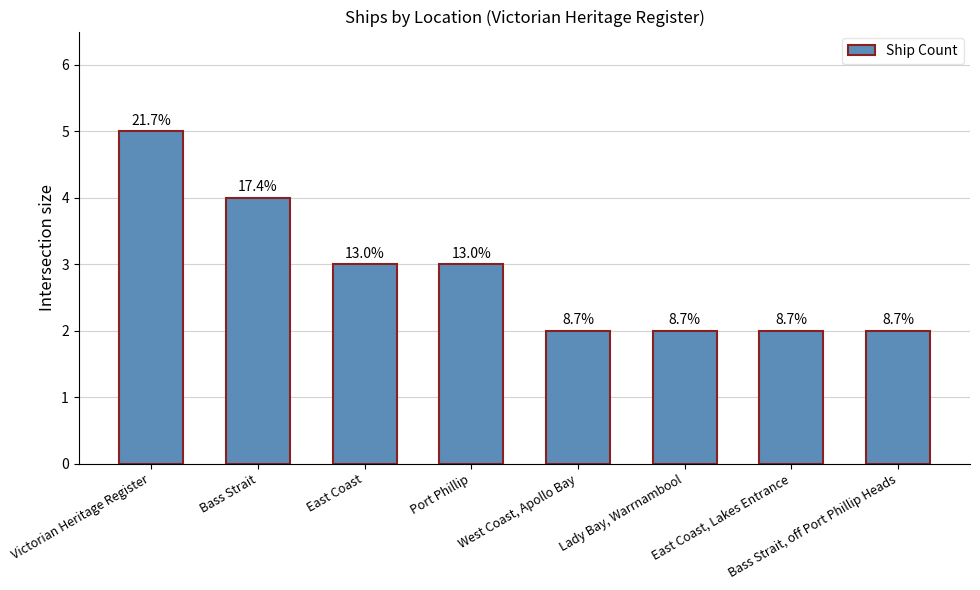

What is the label of the 8th bar from the right?

Victorian Heritage Register